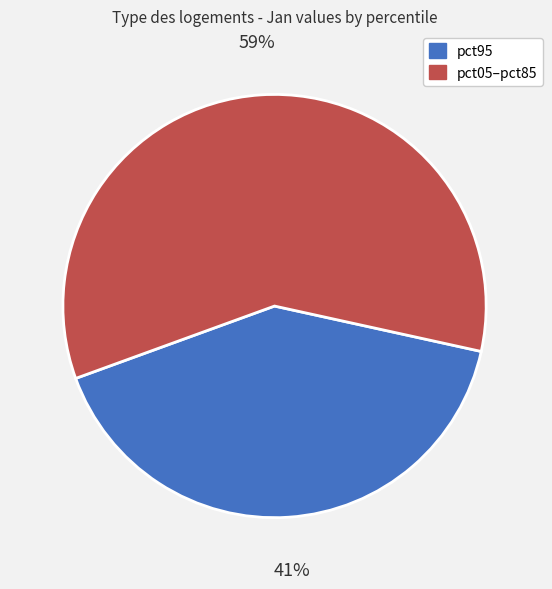

How many segments does this pie chart have?

2